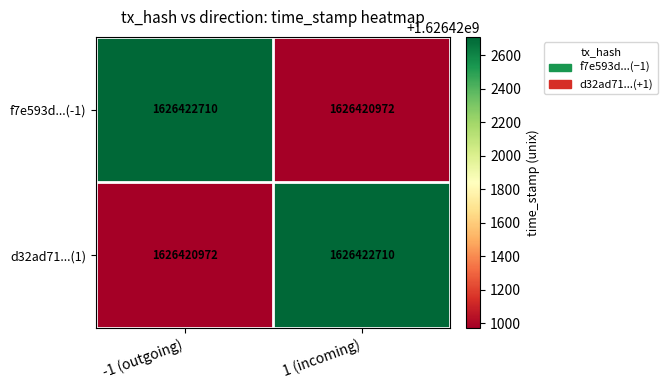

Reading left to right, extract all data points from this chart.

f7e593d...(-1): -1 (outgoing)=1626422710	1 (incoming)=1626420972
d32ad71...(1): -1 (outgoing)=1626420972	1 (incoming)=1626422710